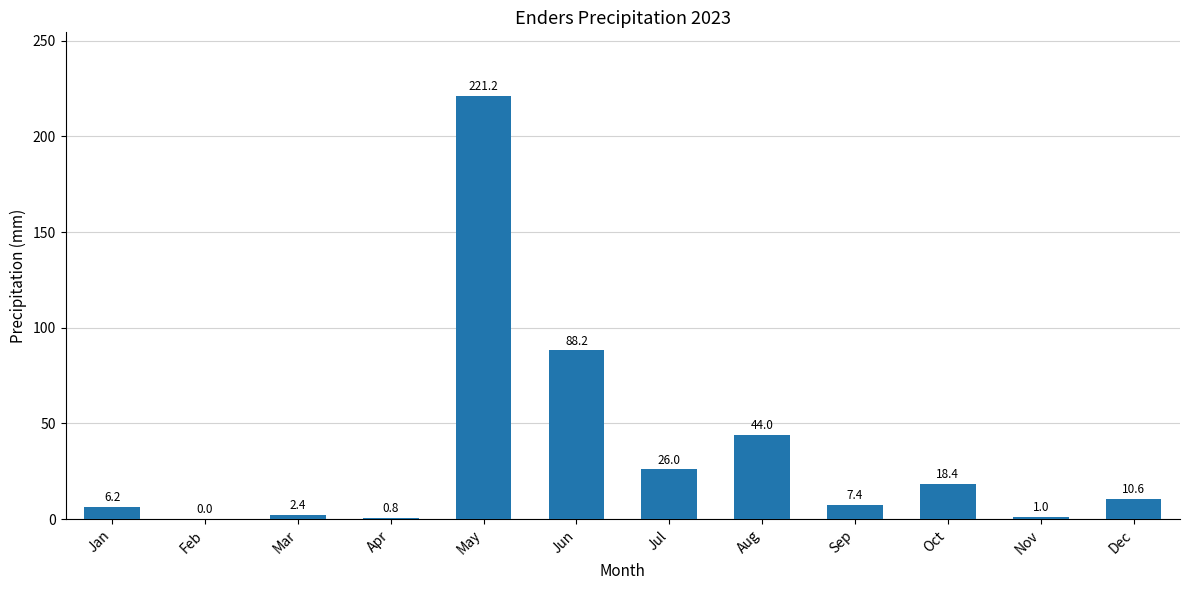

Reading left to right, list all the values displayed in this chart.

6.2	0.0	2.4	0.8	221.2	88.2	26.0	44.0	7.4	18.4	1.0	10.6